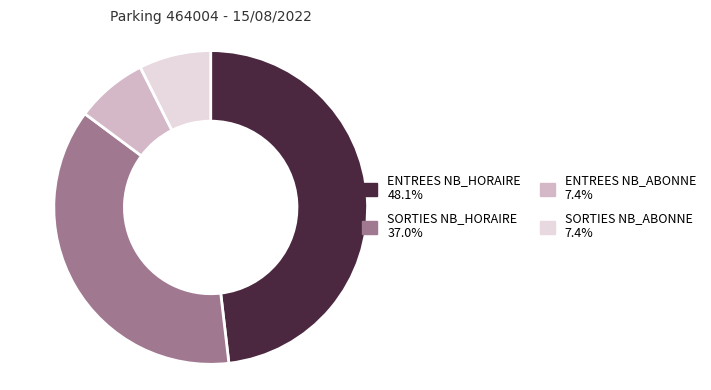

Combined, do ENTREES NB_ABONNE and SORTIES NB_ABONNE account for over 50%?

No